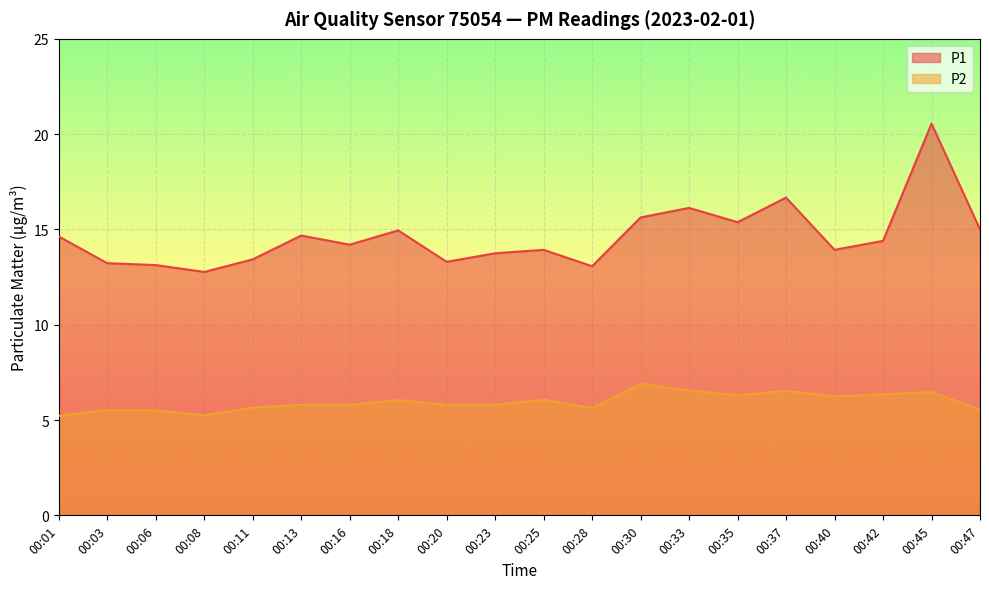

Is the value of P2 at 00:47 greater than the value of P1 at 00:40?

No